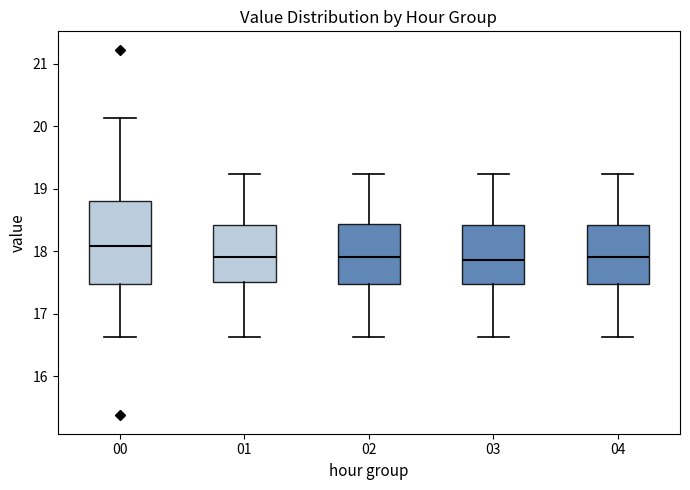

Reading left to right, read every box against the y-axis: the position of its median line, the range the box covers, and the ends of its whiskers. The values are not printed on the chart, so give them approximately, as read against the axis.

00: median 18.1, box 17.5 to 18.8, whiskers 16.6 to 20.1
01: median 17.9, box 17.5 to 18.4, whiskers 16.6 to 19.2
02: median 17.9, box 17.5 to 18.4, whiskers 16.6 to 19.2
03: median 17.9, box 17.5 to 18.4, whiskers 16.6 to 19.2
04: median 17.9, box 17.5 to 18.4, whiskers 16.6 to 19.2